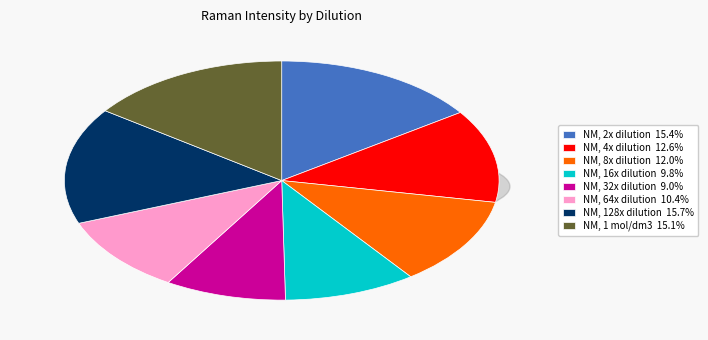

To the nearest percent, what is the difference between the largest and smallest slice percentages?

7%